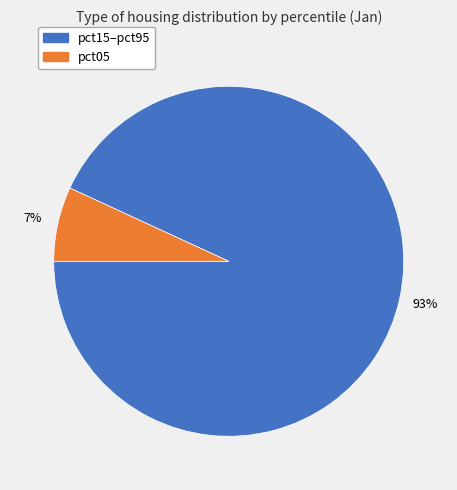

Is there any slice that represents more than half of the pie?

Yes